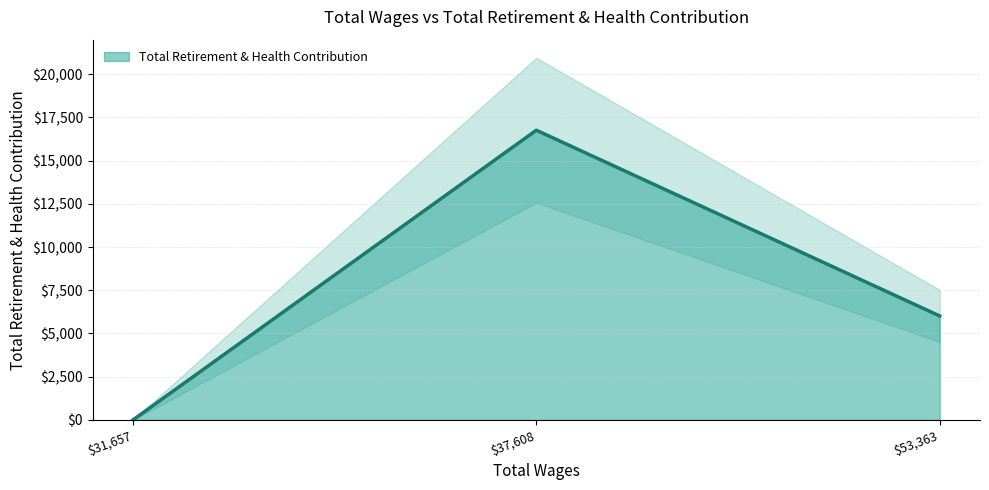

How many positive values are there?

2